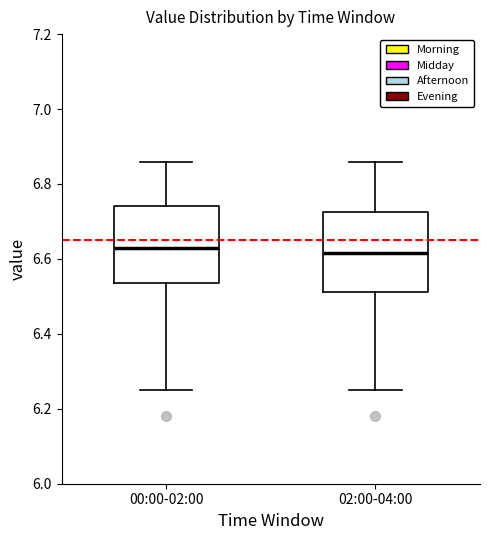

Reading left to right, read every box against the y-axis: the position of its median line, the range the box covers, and the ends of its whiskers. The values are not printed on the chart, so give them approximately, as read against the axis.

00:00-02:00: median 6.64, box 6.54 to 6.74, whiskers 6.26 to 6.86
02:00-04:00: median 6.62, box 6.52 to 6.72, whiskers 6.26 to 6.86